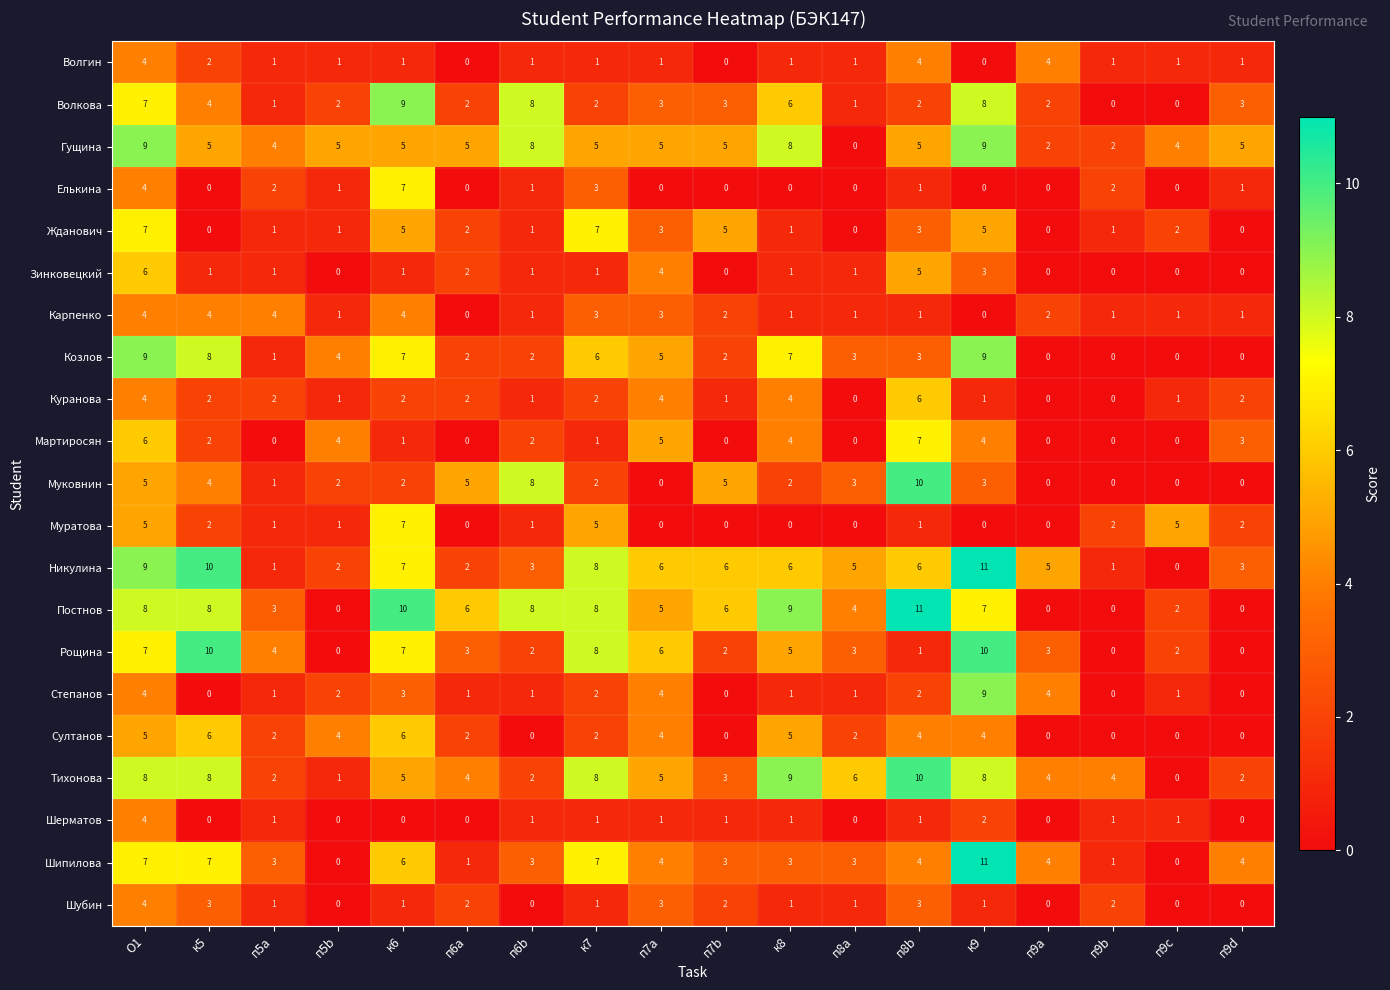

At which label does Муковнин reach its peak?

п8b